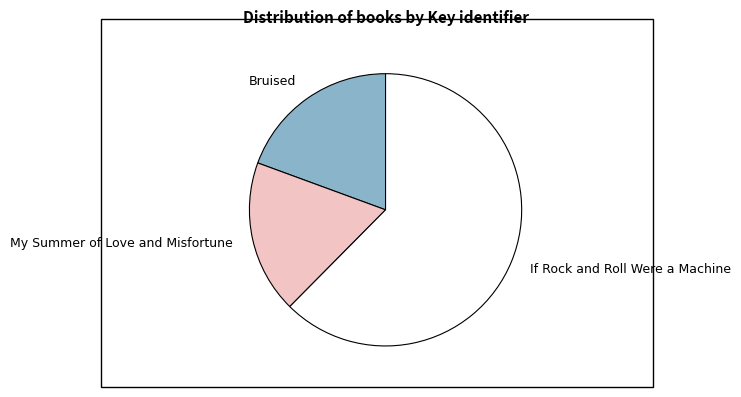

The If Rock and Roll Were a Machine slice represents 62% of the pie. True or false?

True